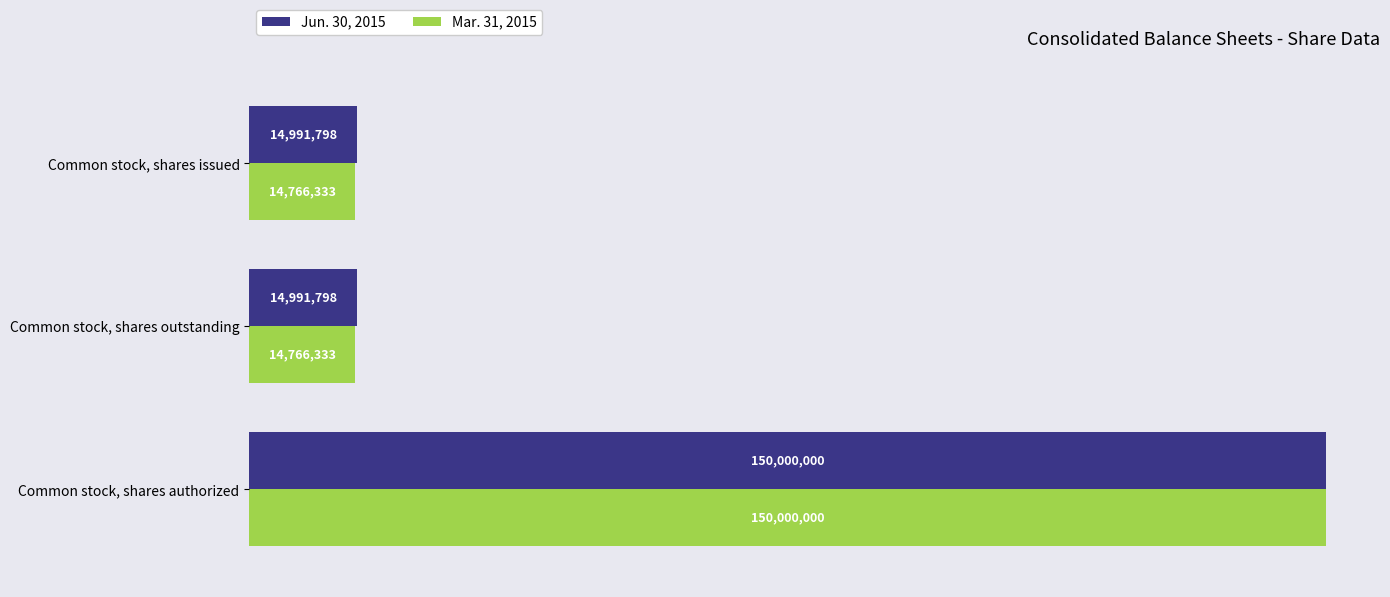

What are all the series names shown in the legend?

Jun. 30, 2015, Mar. 31, 2015